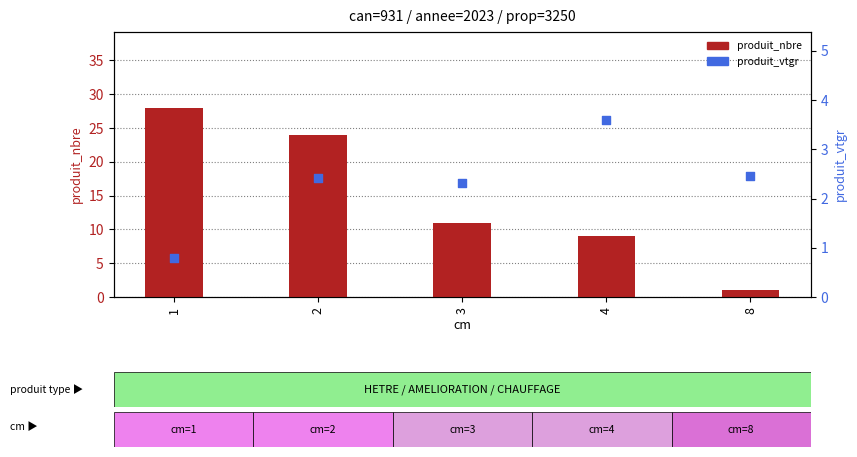

At which category is the sum across all series the highest?

1